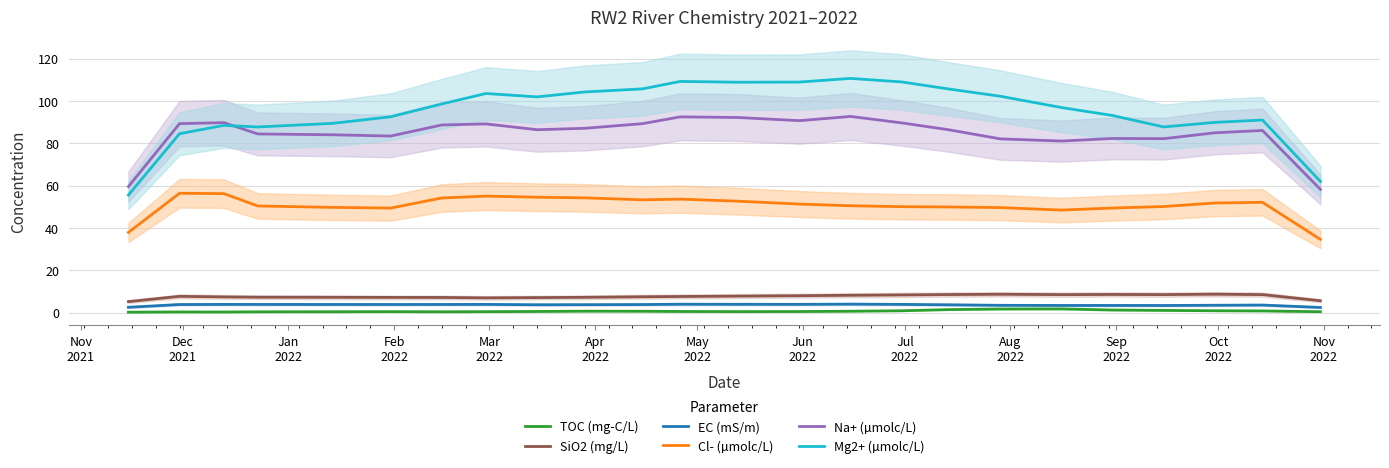

True or false: SiO2 (mg/L) and Mg2+ (µmolc/L) intersect in this chart.

False